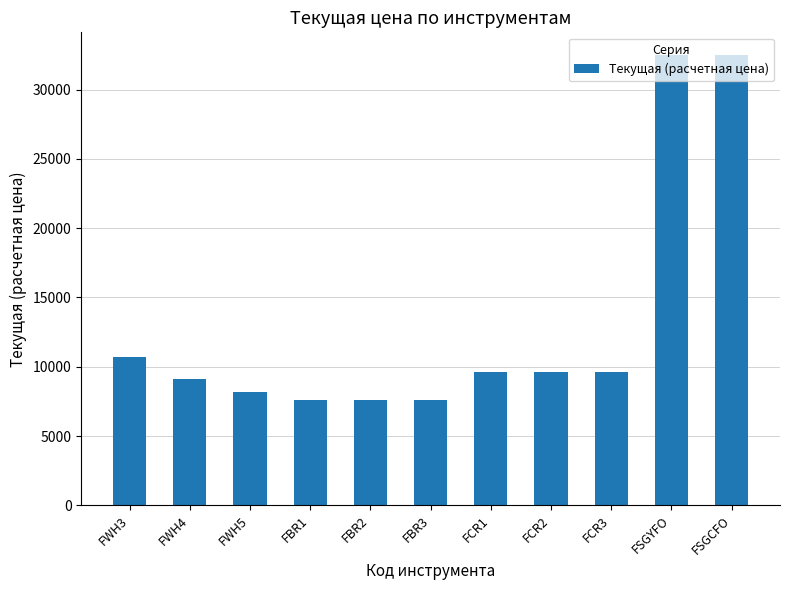

What is the smallest value displayed?

7595.0